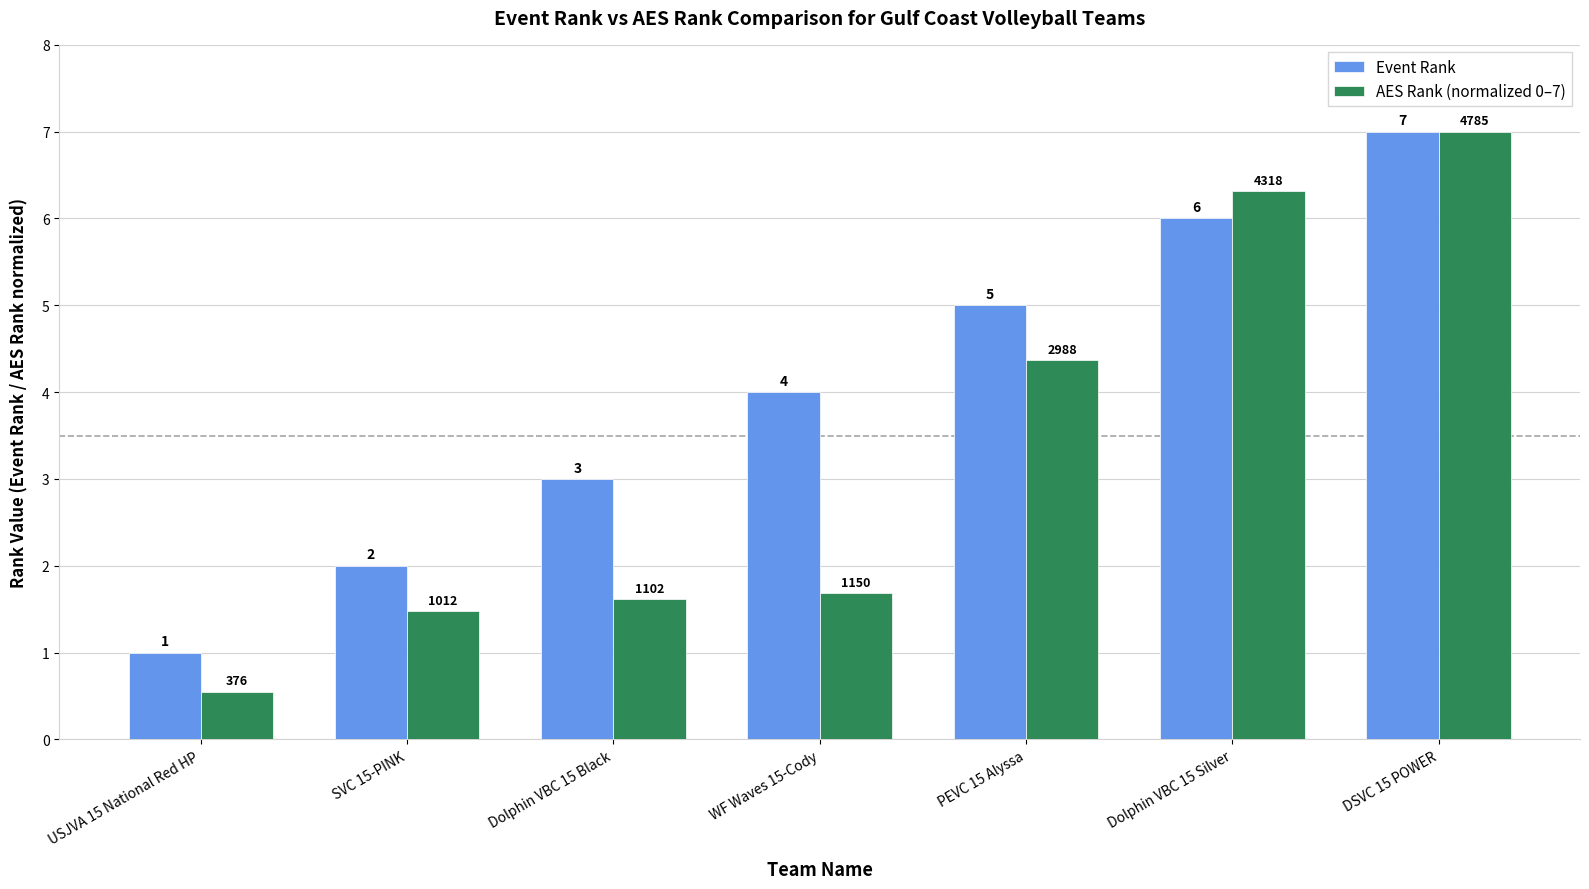

At PEVC 15 Alyssa, list the series in order from largest to smallest.

Event Rank, AES Rank (normalized 0–7)